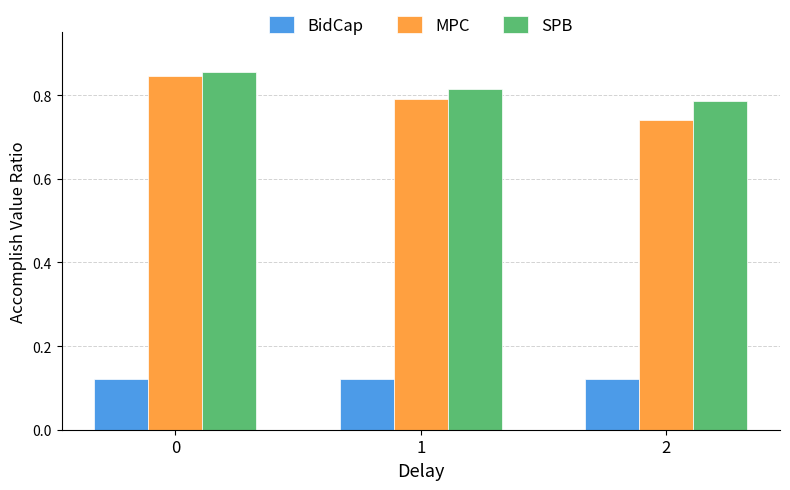

What is the total value across all series at 2?

1.6